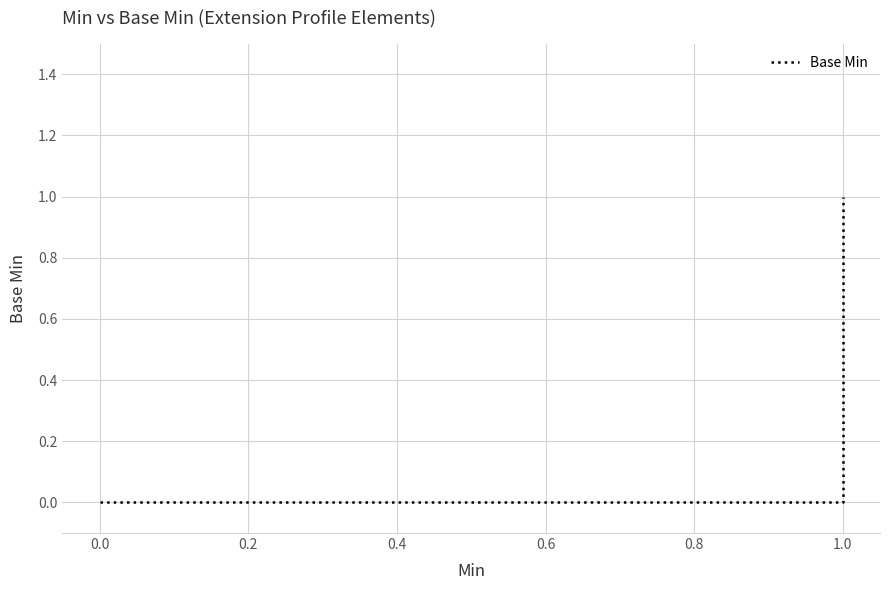

Which has a higher value, 0.0 or 1.0?

1.0